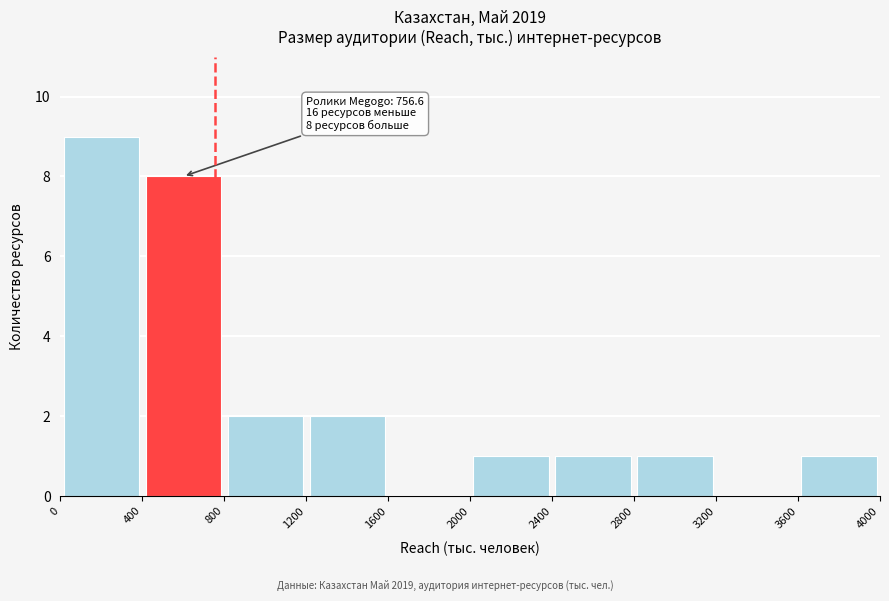

Which range on the x-axis has the tallest bar?

0 to 400